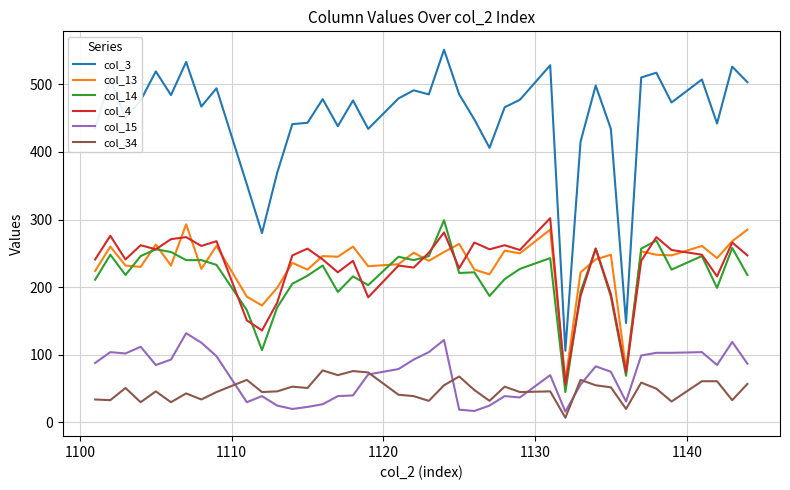

Which series has the largest total across all categories?

col_3